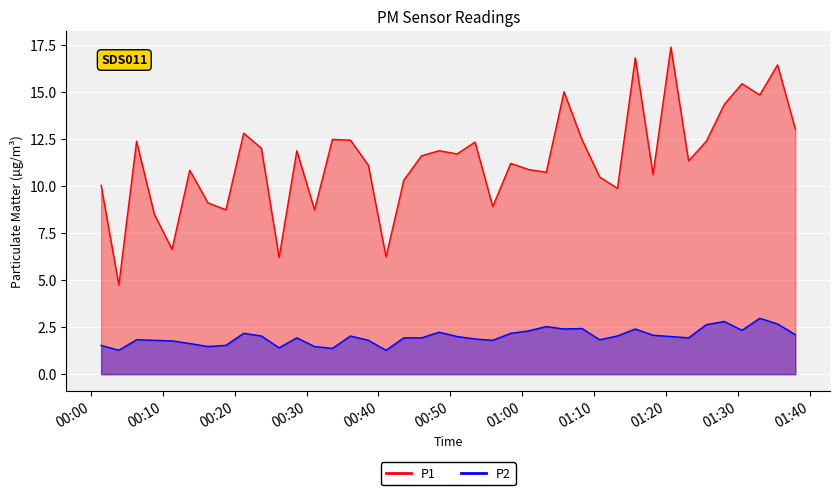

True or false: P1 and P2 intersect in this chart.

False